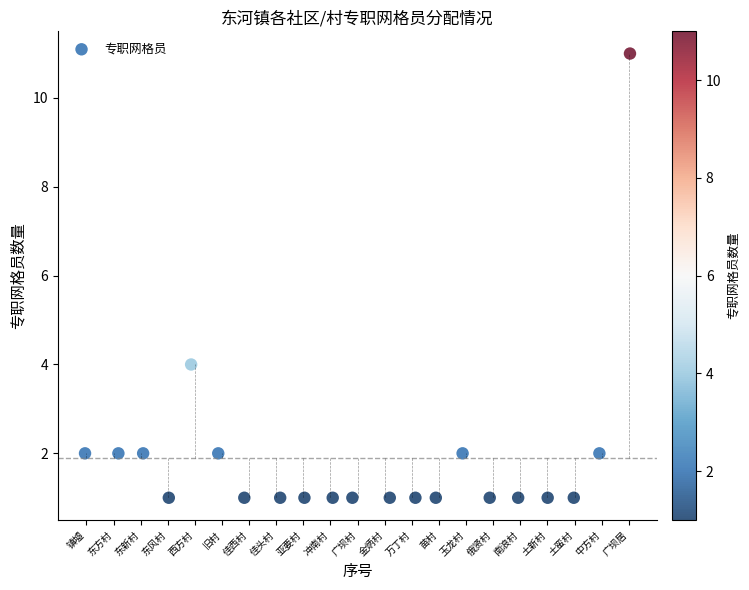

What is the range of Y values (max minus min)?

10